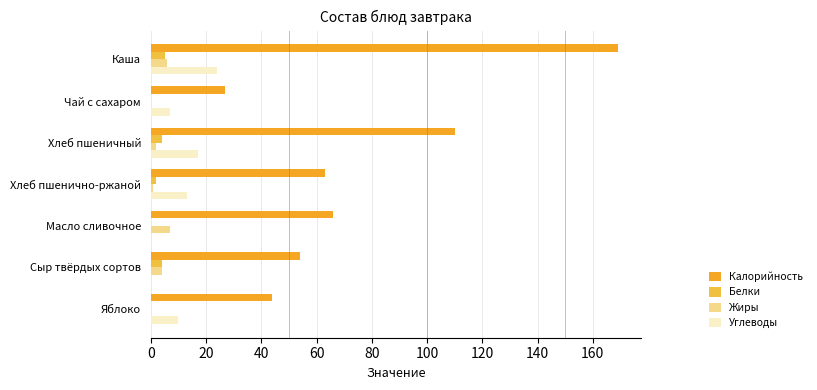

What is the difference between the maximum and minimum values in the Белки series?

5